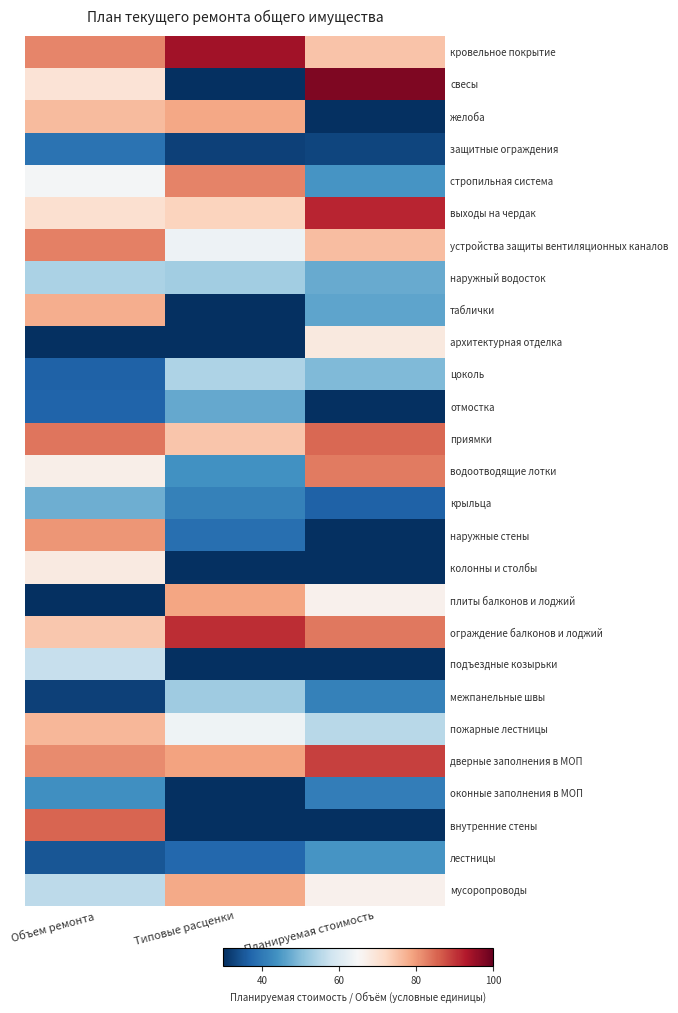

What is the maximum value shown in the chart?

97.6